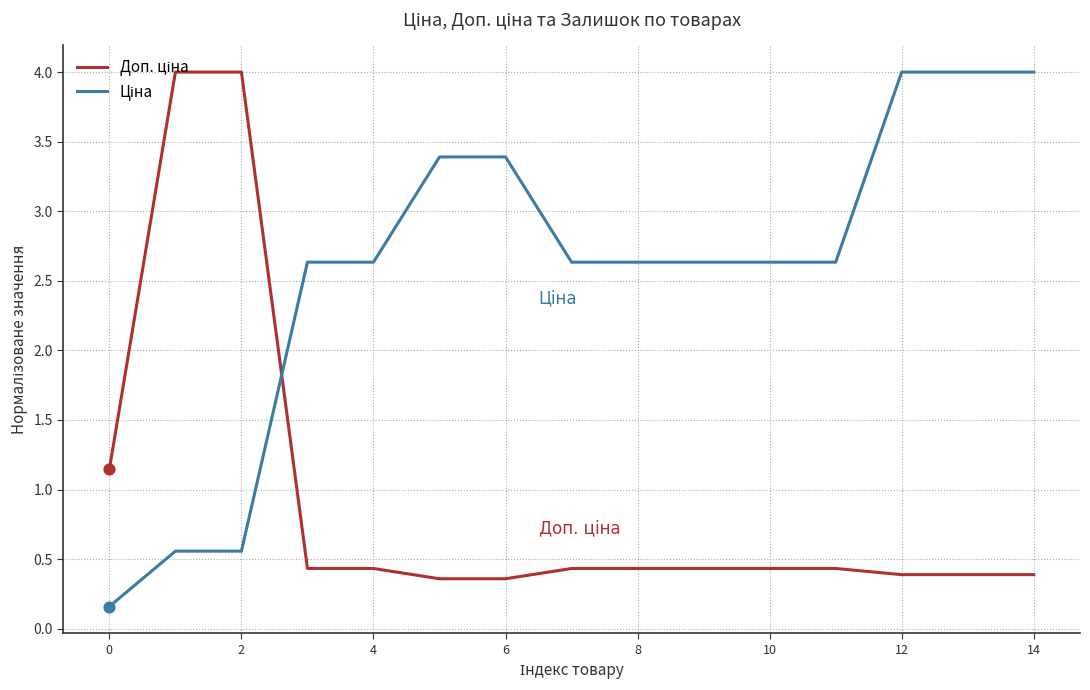

What is the greatest value displayed?

4.0